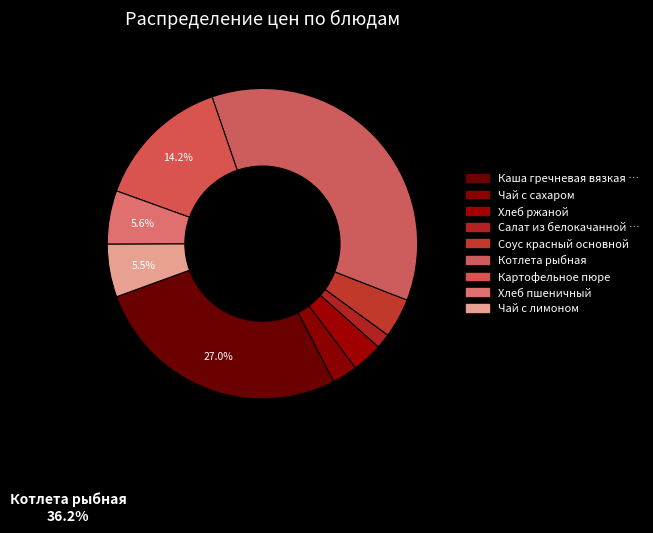

How many slices are in this pie chart?

9